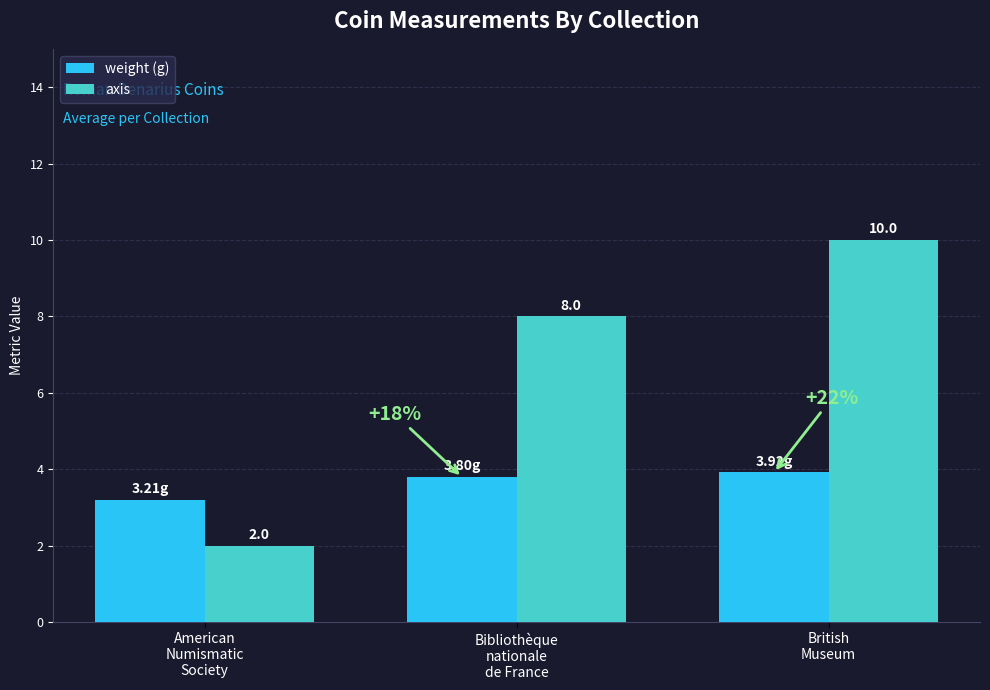

What is the maximum value shown in the chart?

10.0